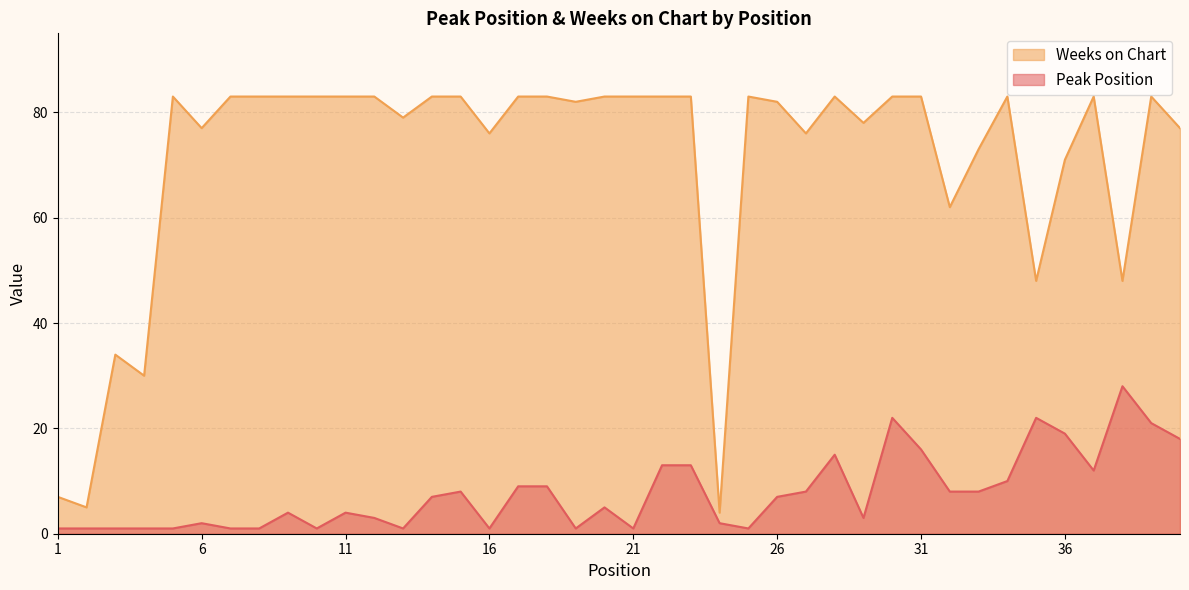

At which category does the chart reach its minimum across all series?

1